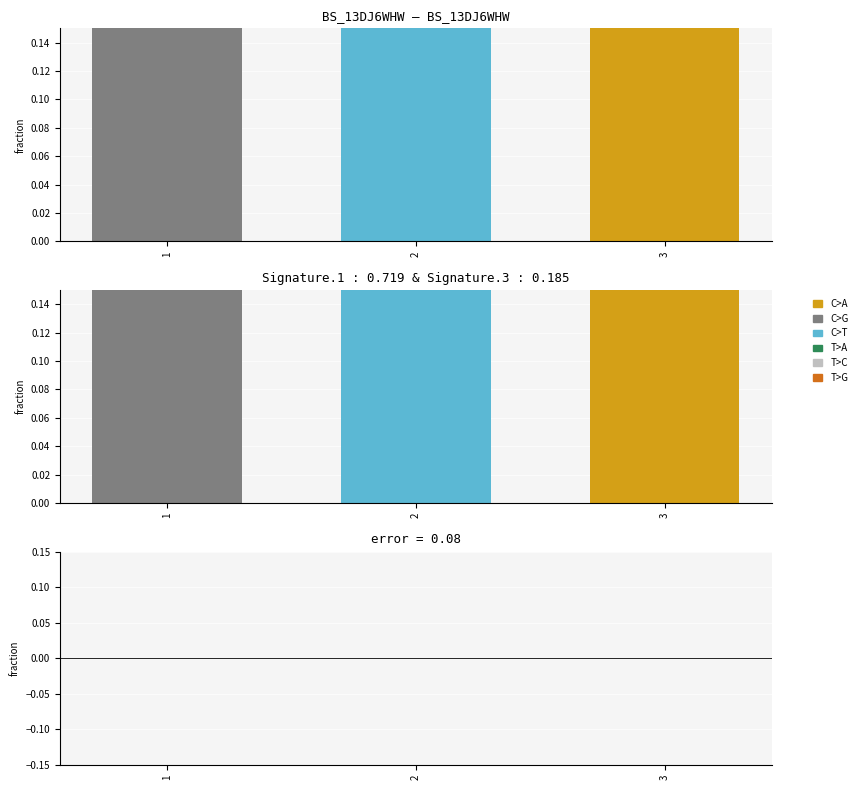

At which category does the chart reach its minimum across all series?

3